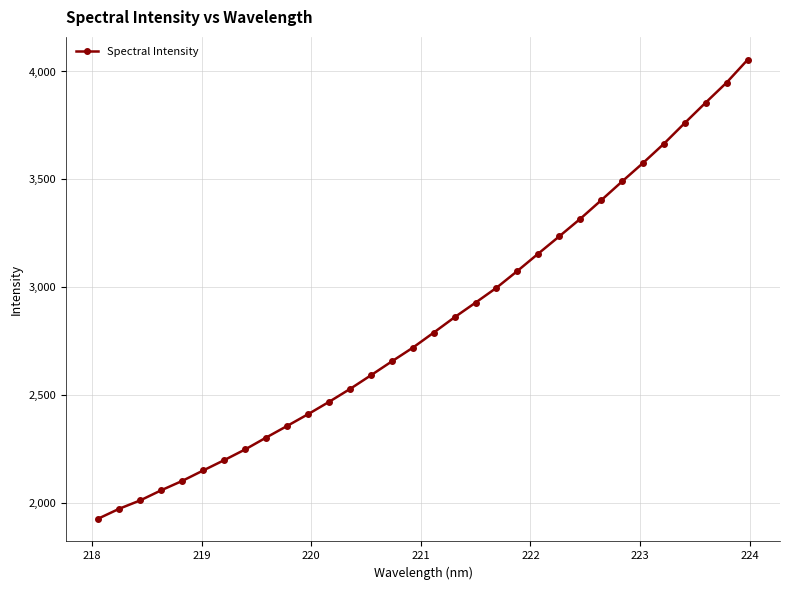

What is the average value?

2839.3